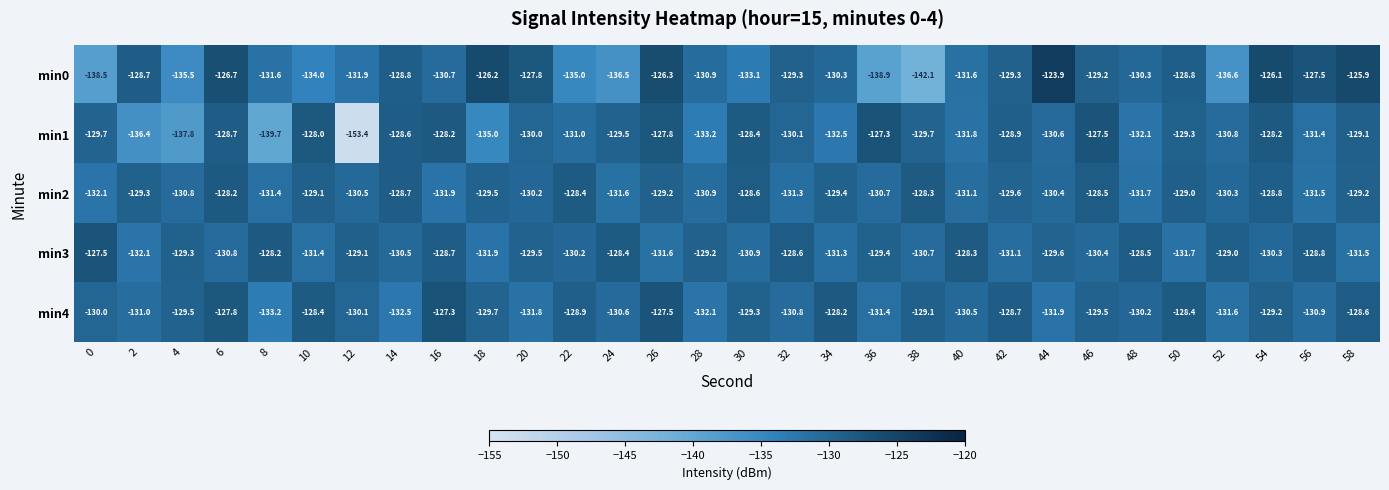

Read the min4 value at 2.

-131.0